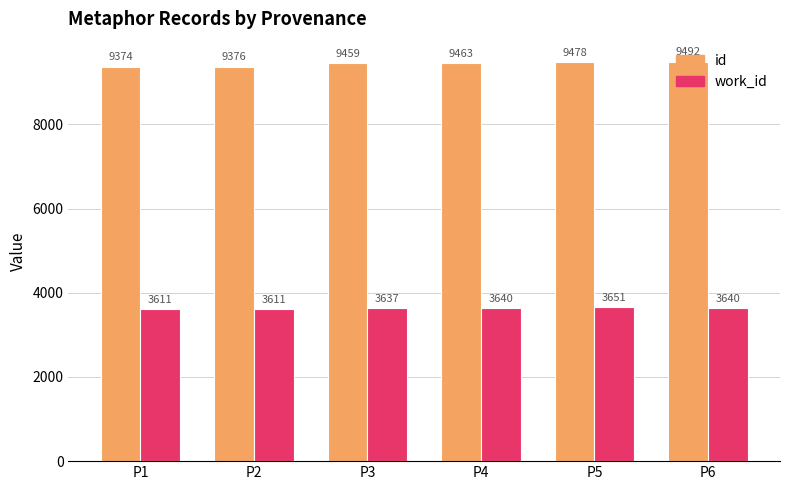

How many groups of bars are there?

6